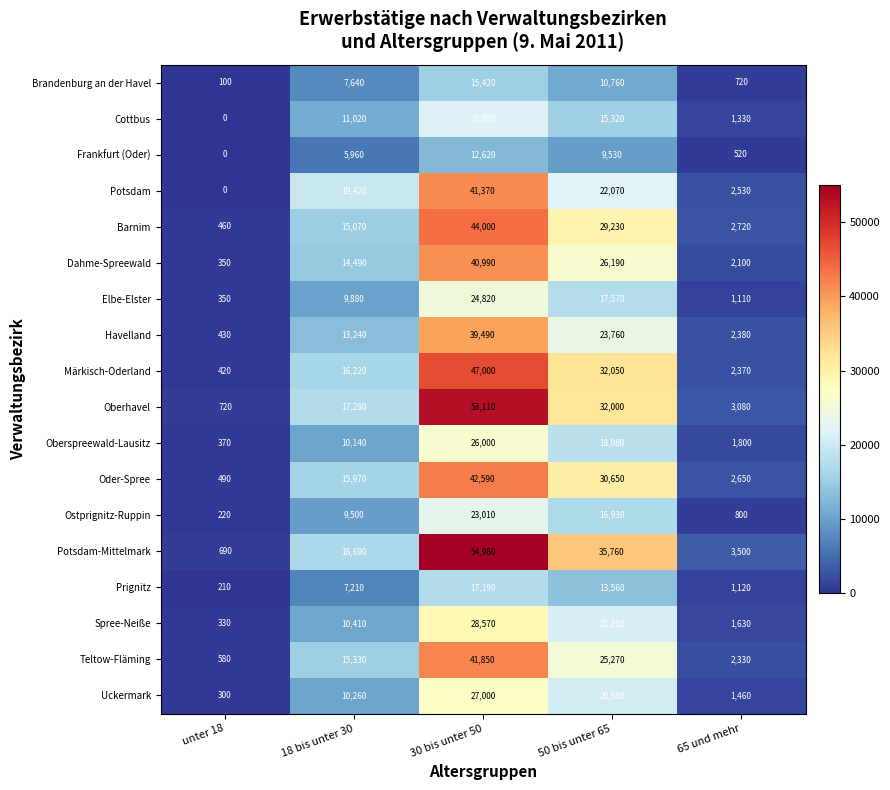

What is the sum of the Elbe-Elster values at 30 bis unter 50 and 18 bis unter 30?

34700